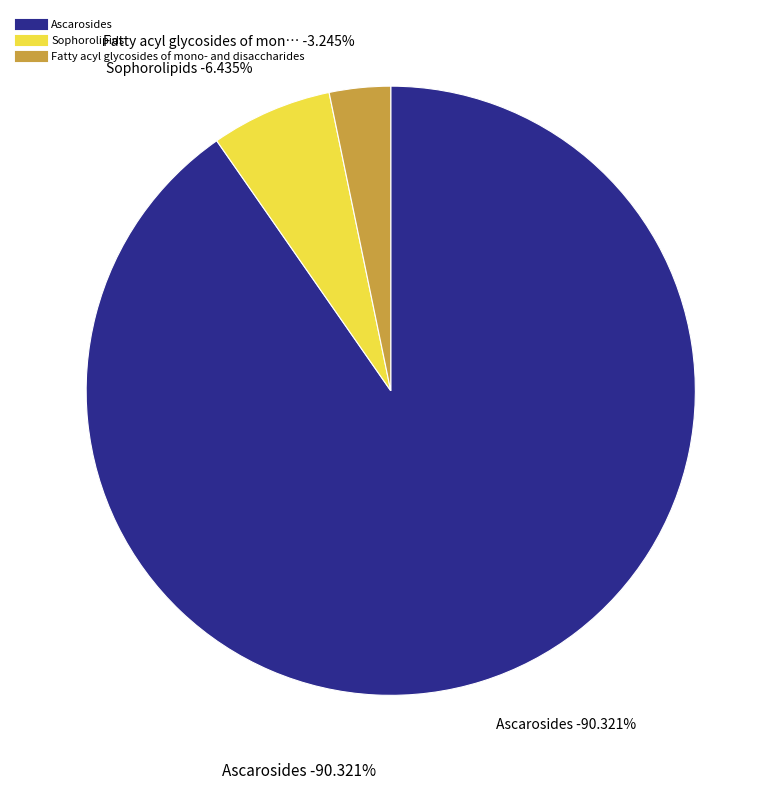

Is it true that Ascarosides is 94% of the pie?

False